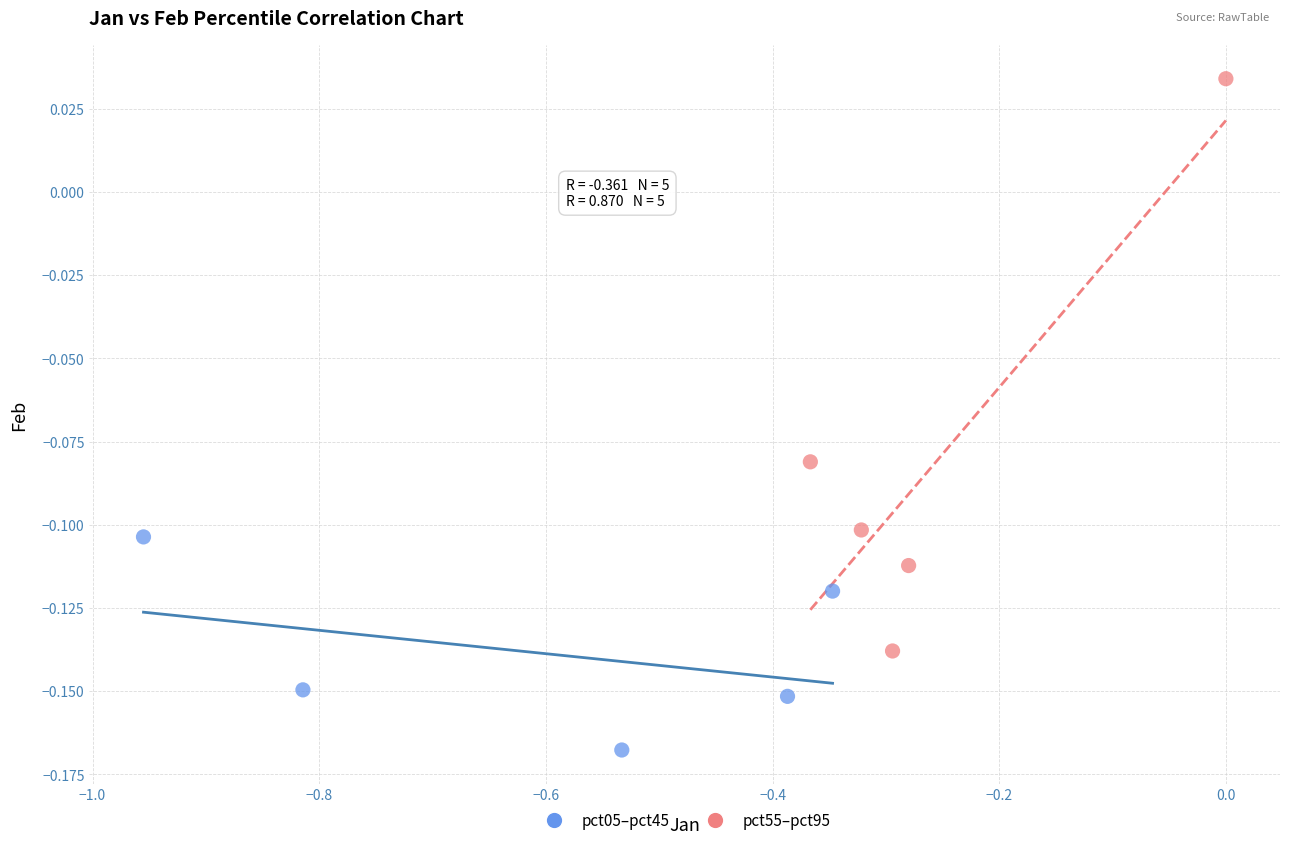

Which series reaches the maximum Y coordinate?

pct55–pct95